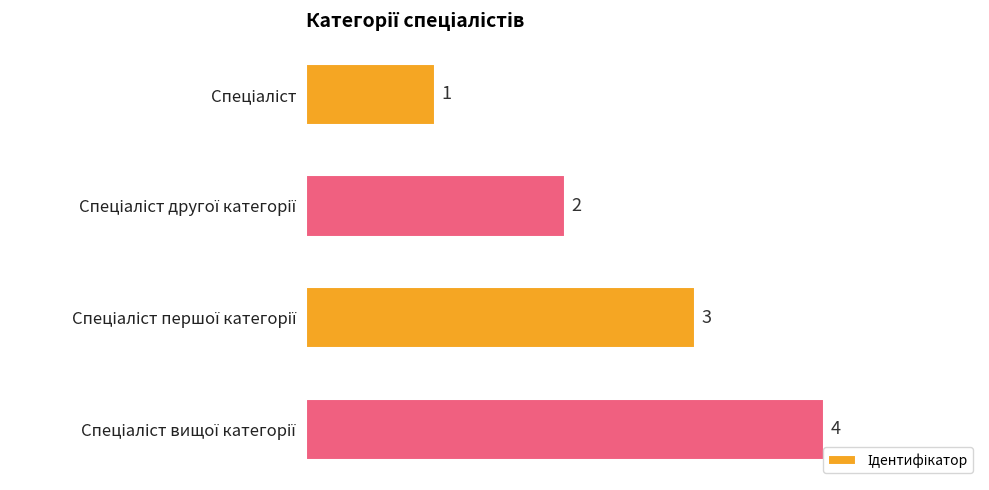

What is the value of the 1st bar from the top?

1